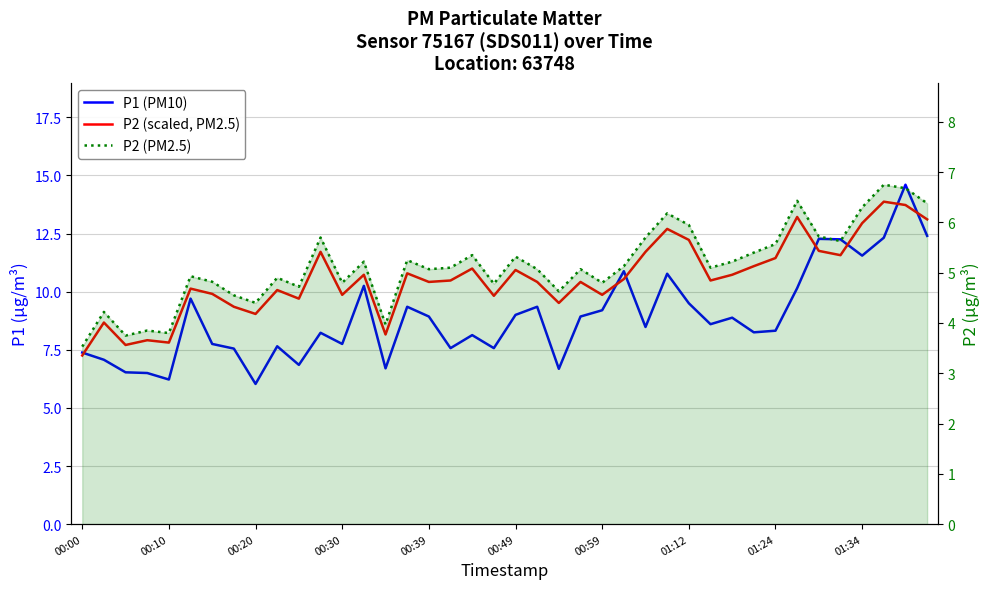

Which series has the largest total across all categories?

P2 (scaled, PM2.5)